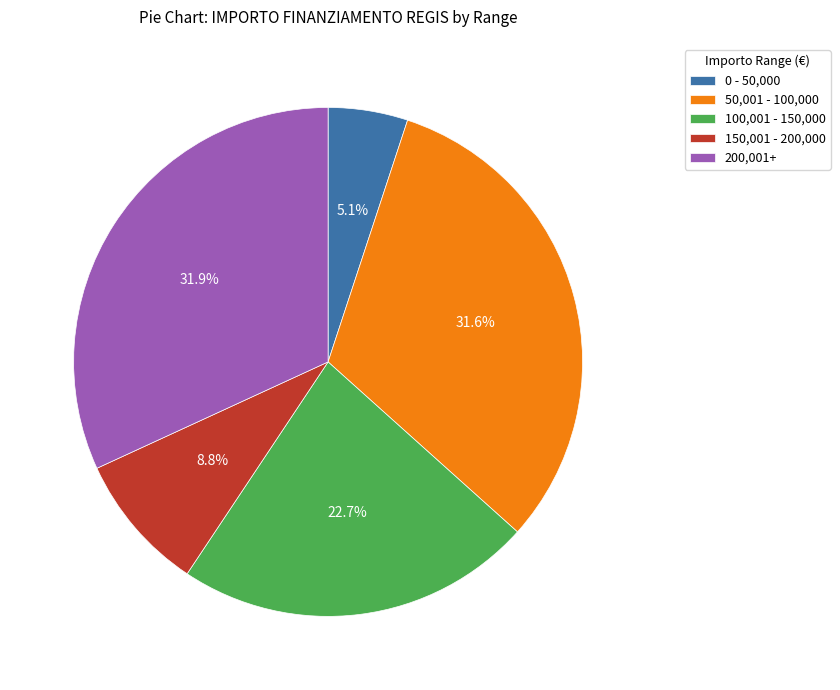

Count the number of slices in the pie.

5